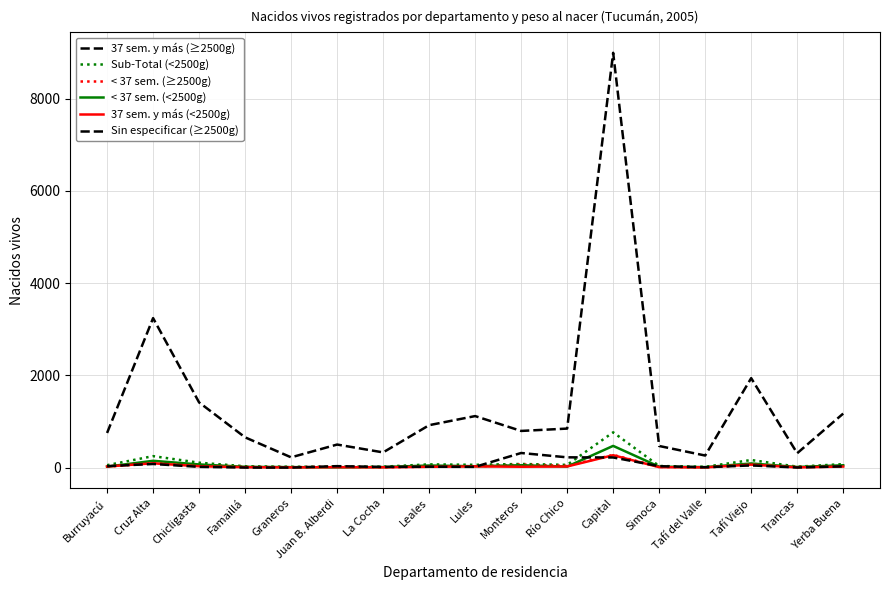

Reading left to right, what are all the values shown in this chart?

37 sem. y más (≥2500g): 753	3242	1415	658	225	502	332	922	1119	797	848	8991	471	264	1941	314	1173
Sub-Total (<2500g): 55	251	109	32	21	21	23	73	63	81	62	767	37	20	167	23	78
< 37 sem. (≥2500g): 19	104	62	18	12	21	10	21	28	68	41	278	18	6	61	20	28
< 37 sem. (<2500g): 23	150	71	19	13	8	14	48	32	54	25	473	23	13	92	16	53
37 sem. y más (<2500g): 27	96	32	11	7	12	9	20	29	21	27	271	12	7	67	7	25
Sin especificar (≥2500g): 34	81	19	4	3	34	17	22	19	319	225	222	33	10	50	5	29